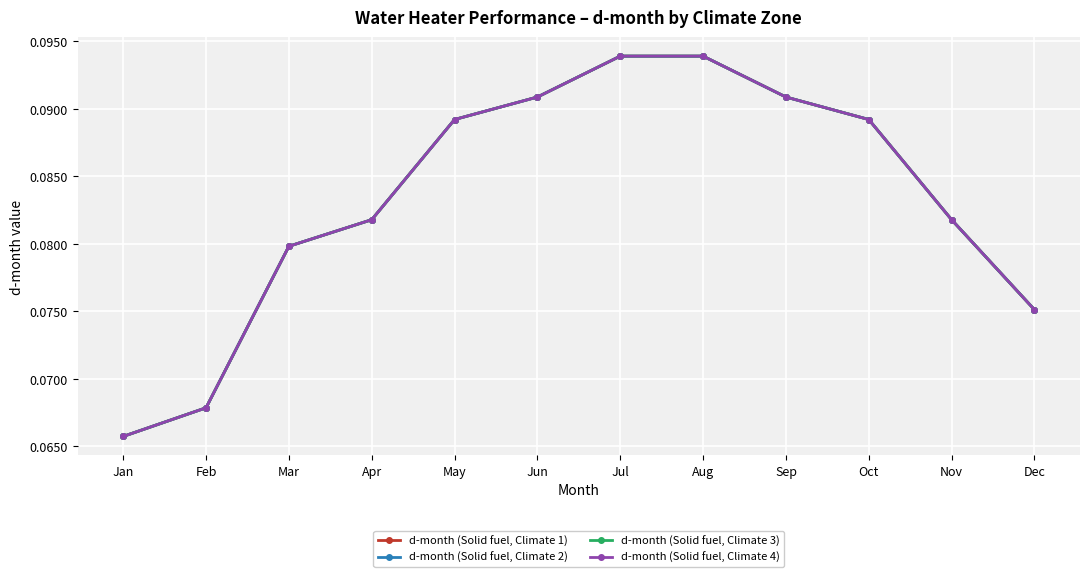

What is the value of the d-month (Solid fuel, Climate 3) point at the 3rd from the left?

0.1